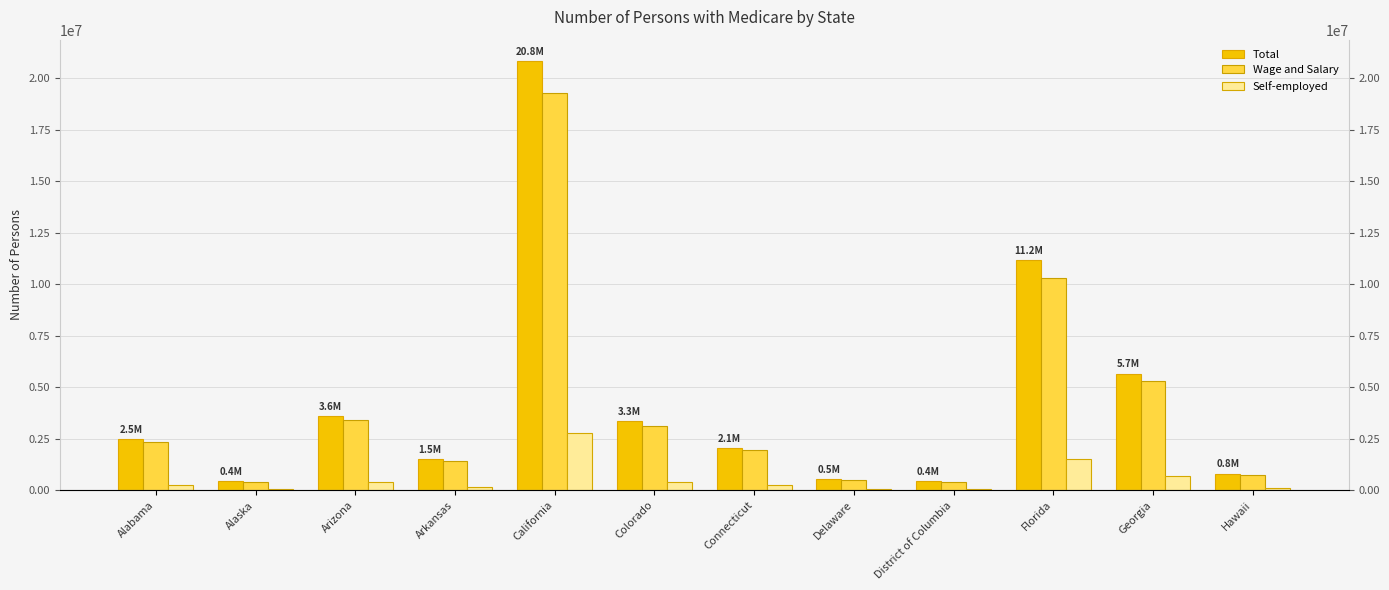

Reading left to right, transcribe all the data shown in this chart.

Total: 2500038	426806	3620982	1530398	20833450	3340169	2064645	541266	442256	11169598	5663672	808433
Wage and Salary: 2366699	405047	3419313	1432594	19277807	3144900	1931999	517442	419109	10314288	5317889	756394
Self-employed: 266963	47124	390441	181828	2761652	417560	249736	45679	51570	1517086	680521	92692